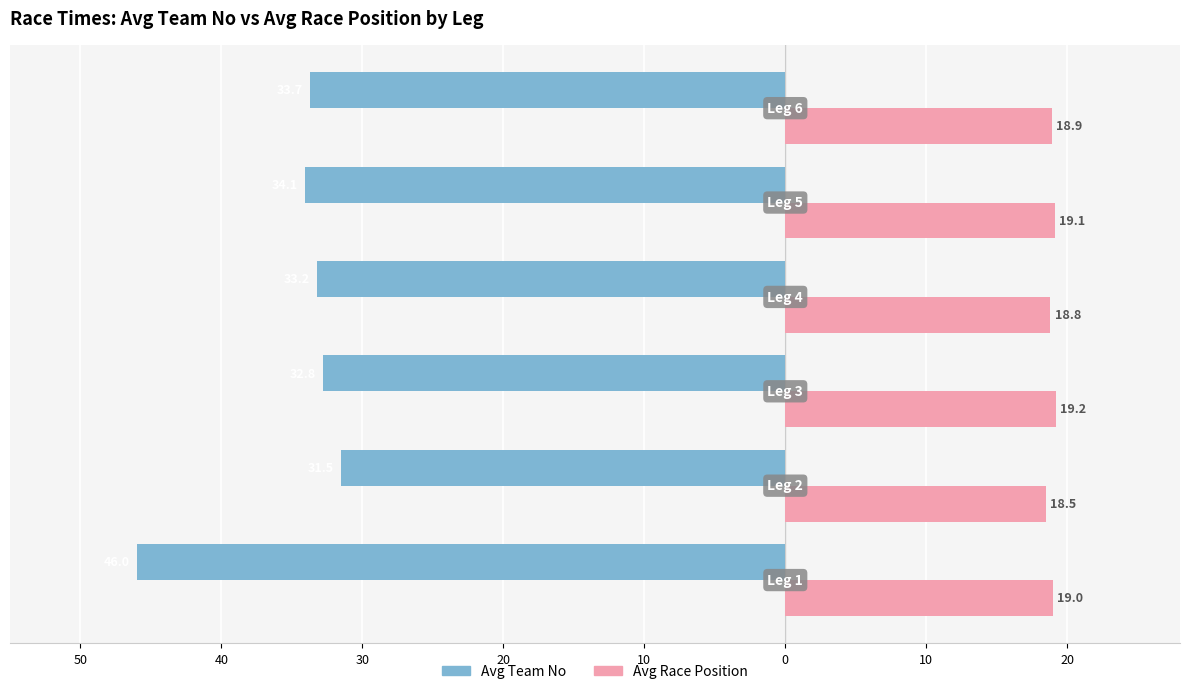

What are all the series names shown in the legend?

Avg Team No, Avg Race Position